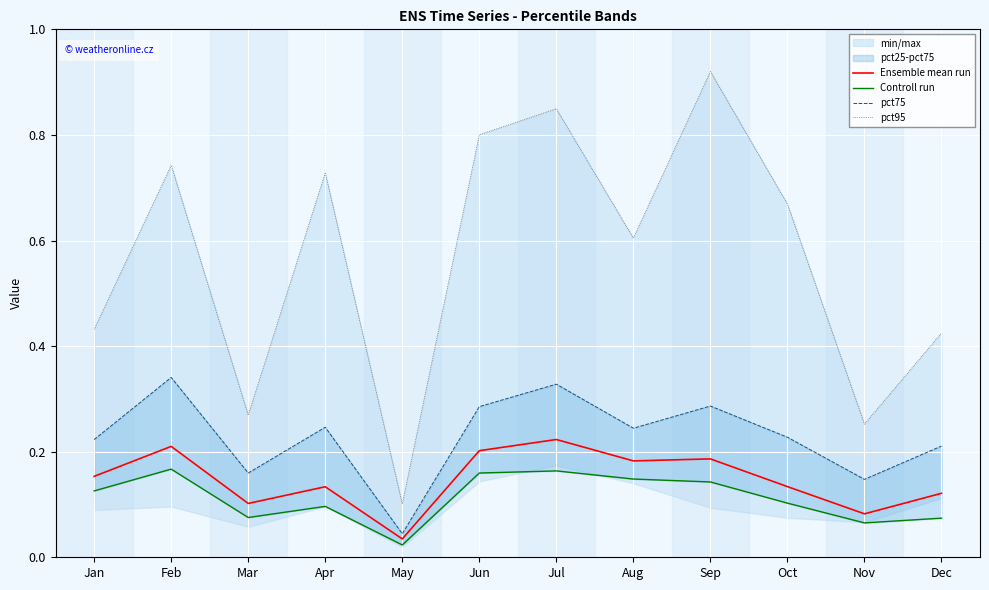

Which has a higher value, Dec or Jan?

Jan